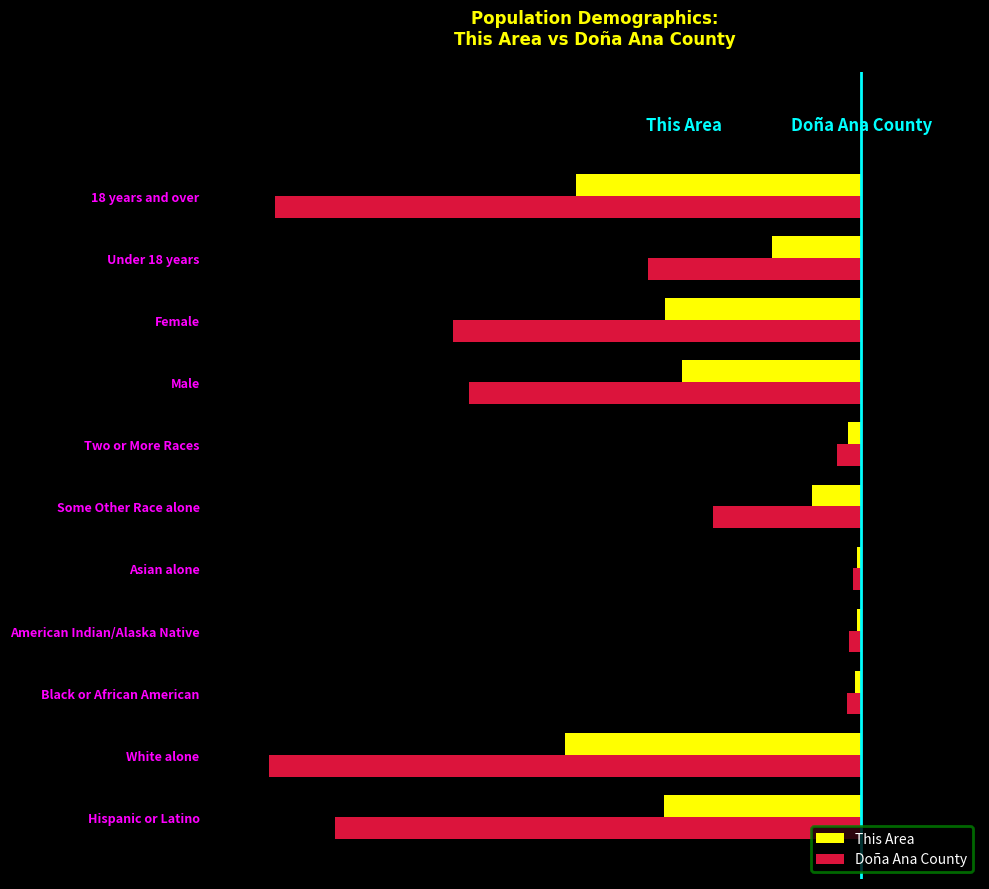

At which label is This Area closest to -39275?

Male